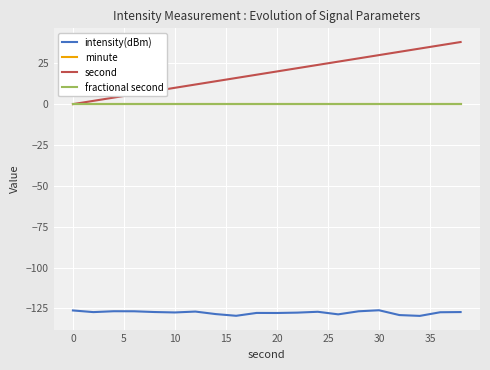

How many lines are shown in the chart?

4